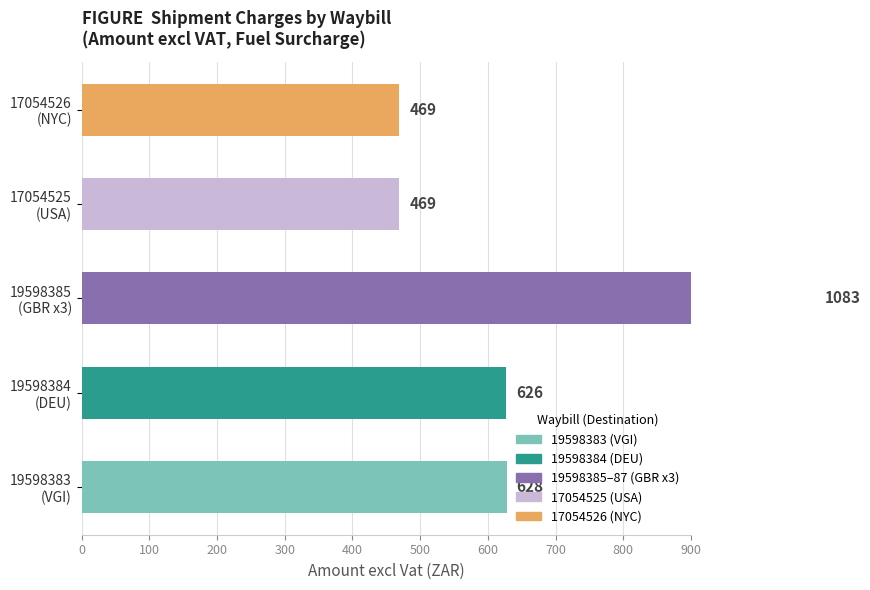

What is the difference between the maximum and second lowest values in the Amount excl Vat series?

613.5